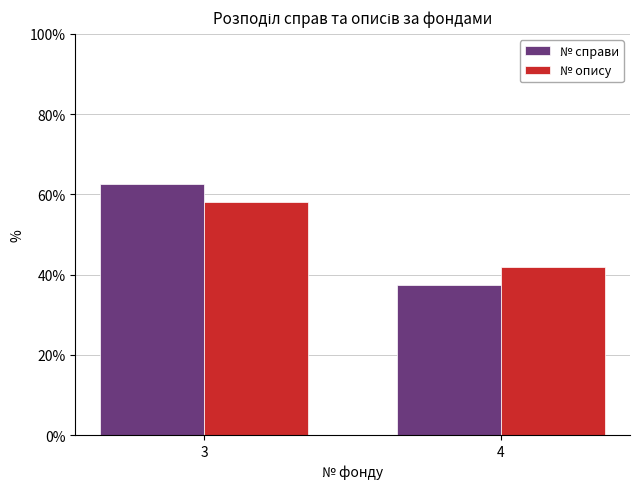

Which series has the widest spread of values?

№ справи